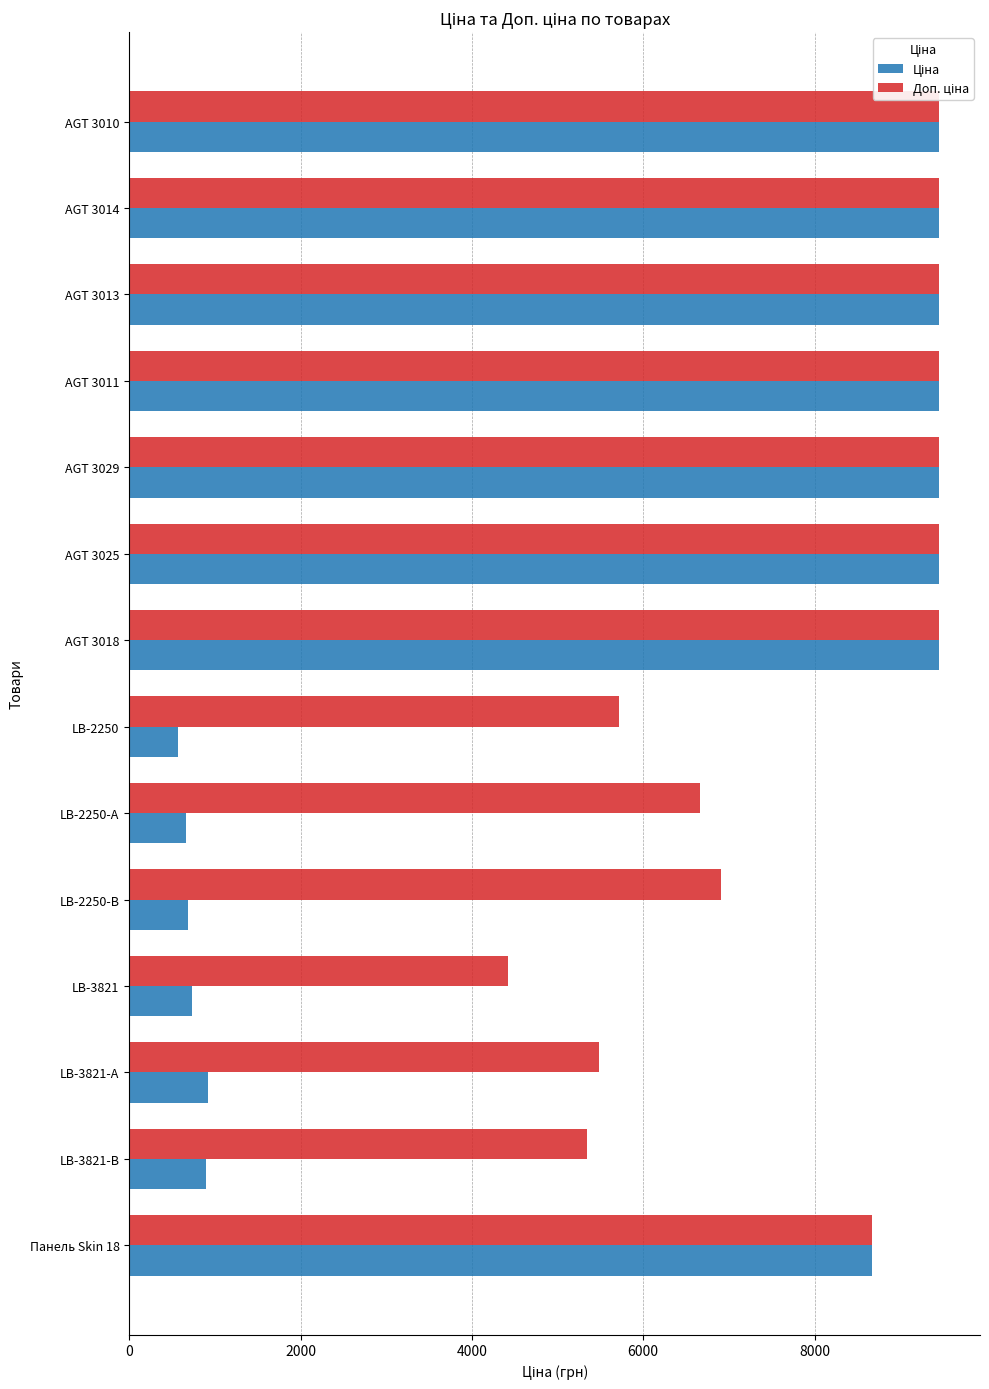

What is the total value across all series at LB-2250?

6292.6